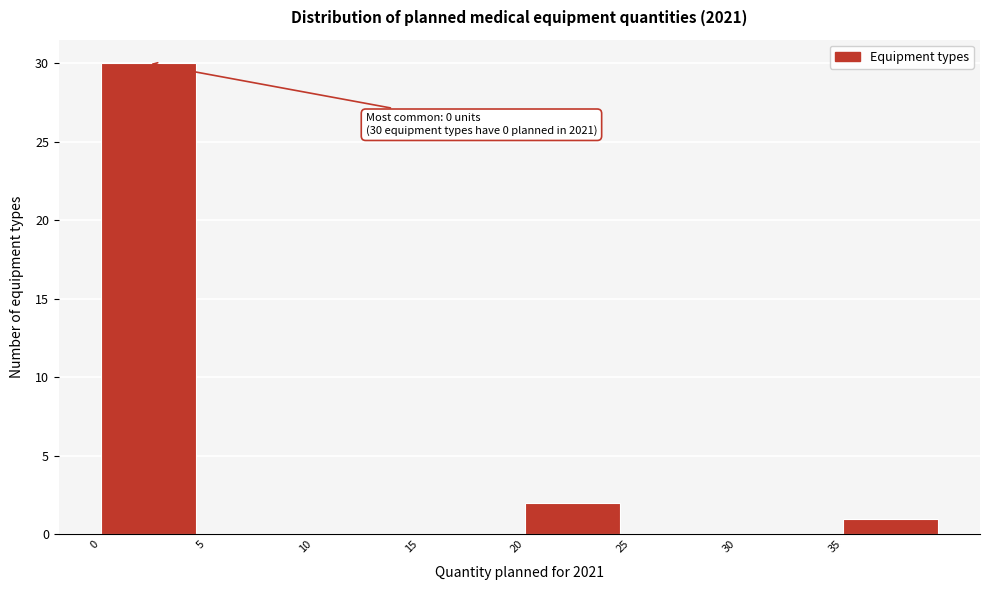

Over which range of the x-axis is the bar tallest?

0 to 5